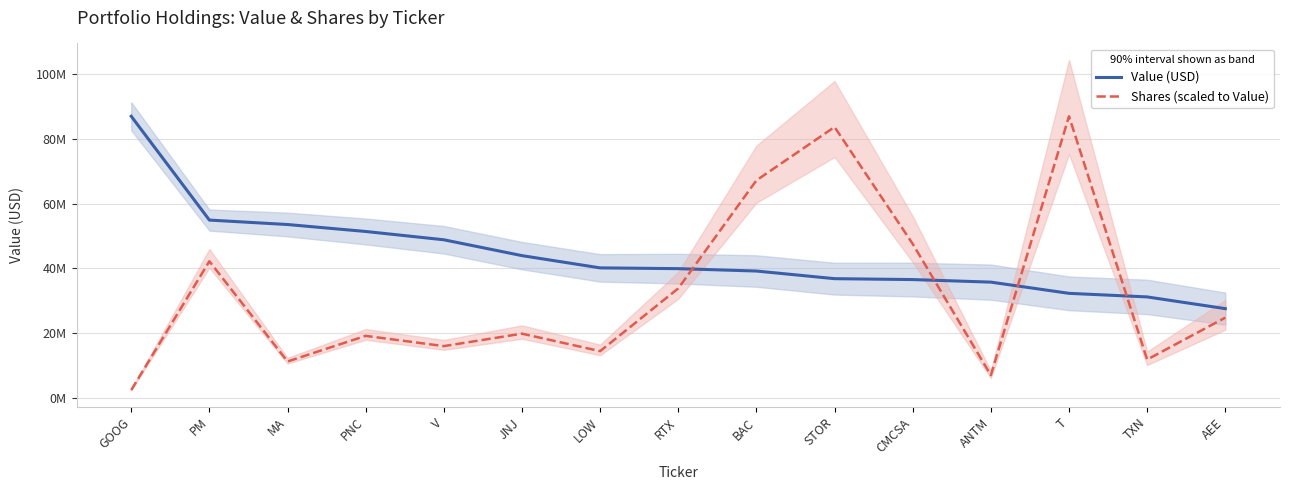

List the series in order of their peak value, highest first.

Value (USD), Shares (scaled to Value)